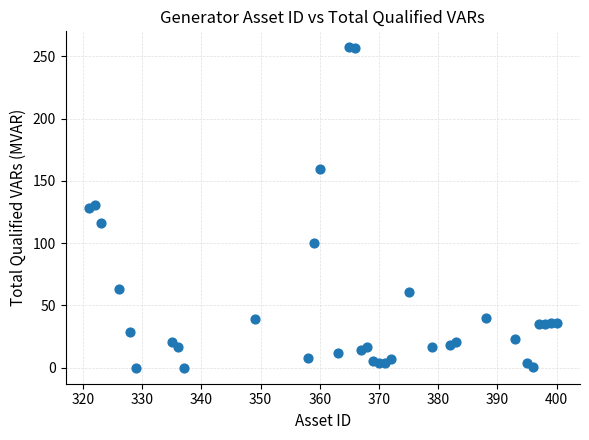

What is the range of X values (max minus min)?

79.0